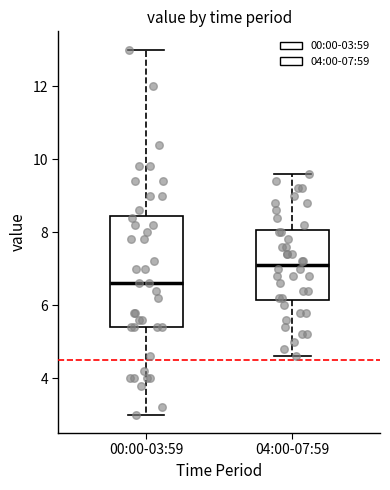

Reading left to right, transcribe this box plot: for each box, give where its median line is, the range the box spans, and where its two whiskers end, as read against the y-axis. The values are not printed on the chart, so give them approximately, as read against the axis.

00:00-03:59: median 6.6, box 5.4 to 8.4, whiskers 3.0 to 13.0
04:00-07:59: median 7.2, box 6.2 to 8.0, whiskers 4.6 to 9.6